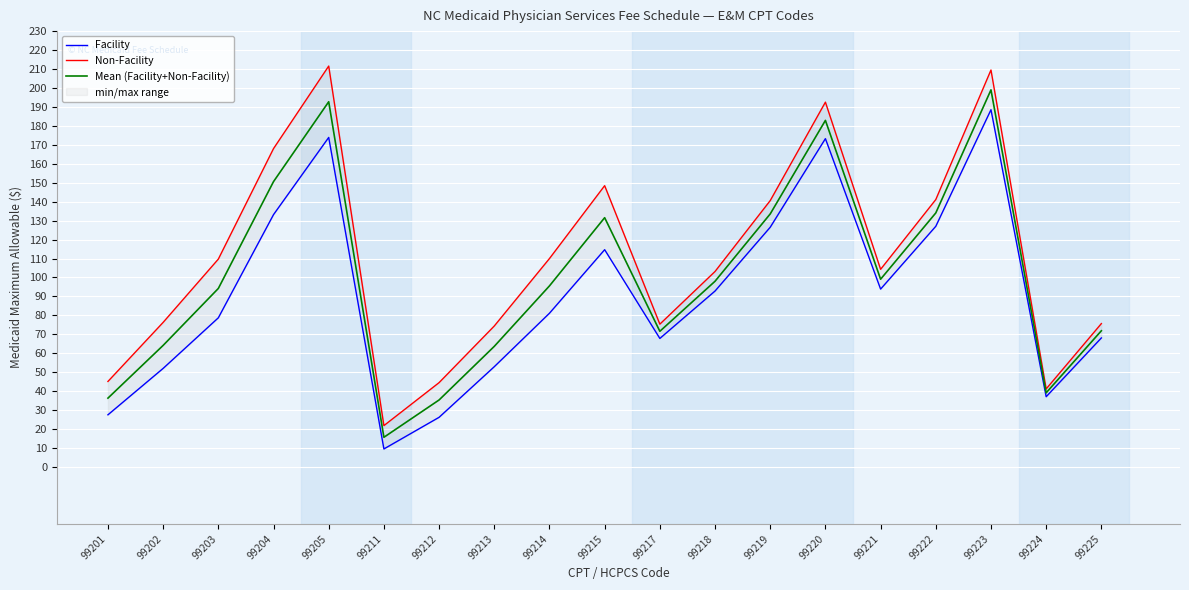

At which category does the chart reach its peak across all series?

99205